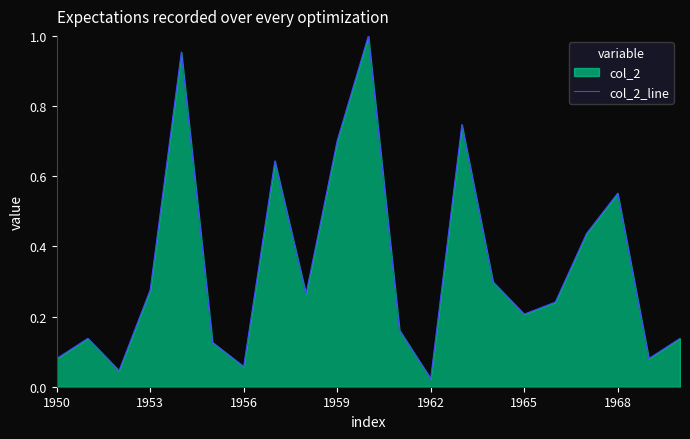

How many categories are shown in the chart?

21